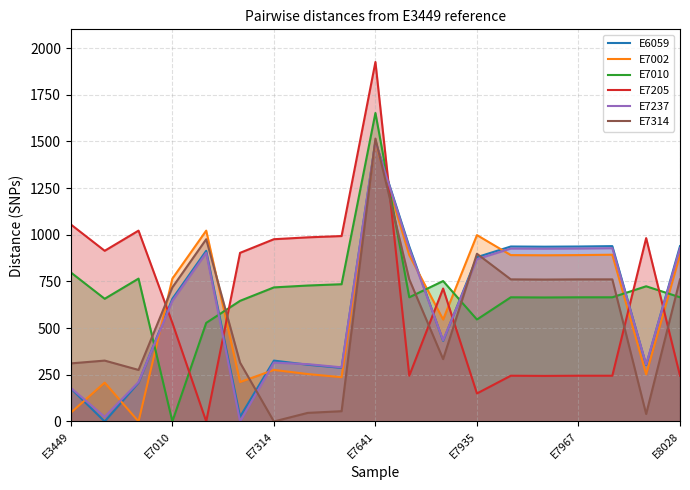

How many categories are shown in the chart?

19